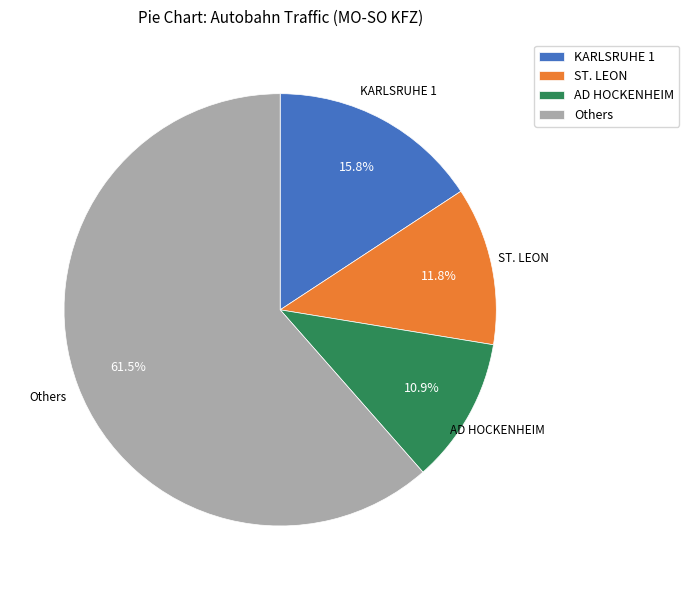

Is the sum of KARLSRUHE 1 and ST. LEON greater than half?

No